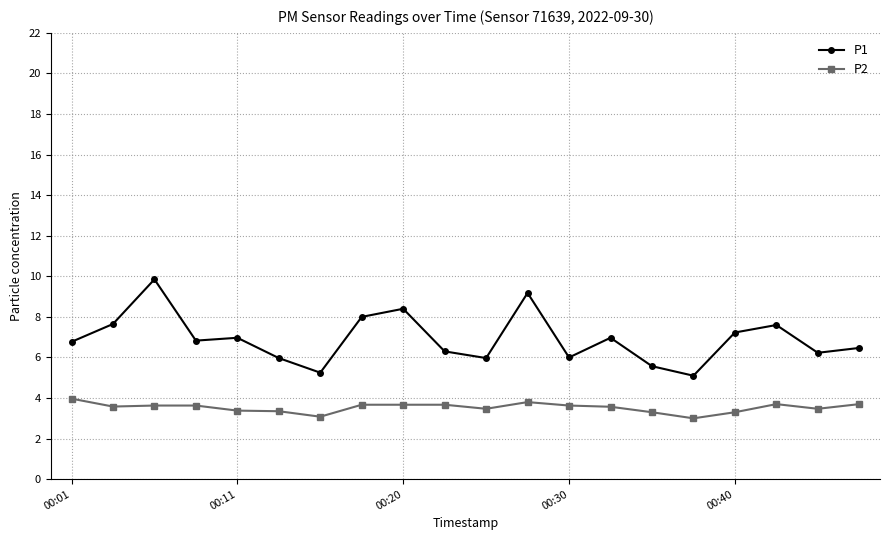

What is the average value of the P1 series?

6.9